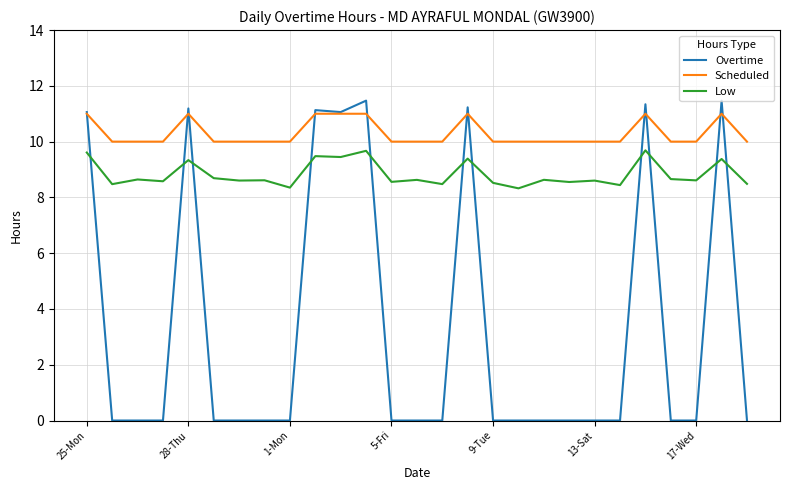

What is the greatest value displayed?

11.5